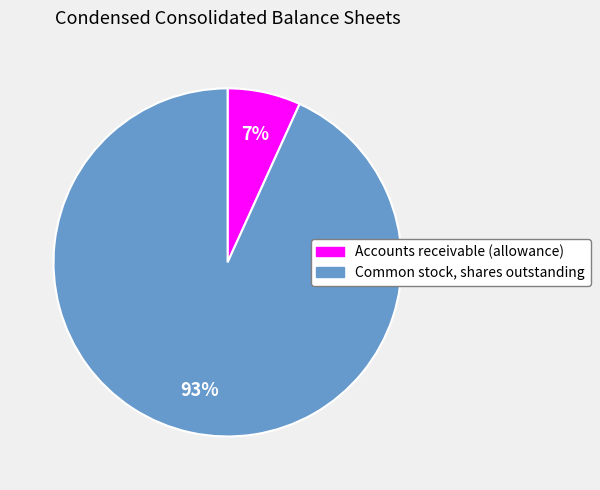

To the nearest percent, what portion does Common stock, shares outstanding represent?

93%